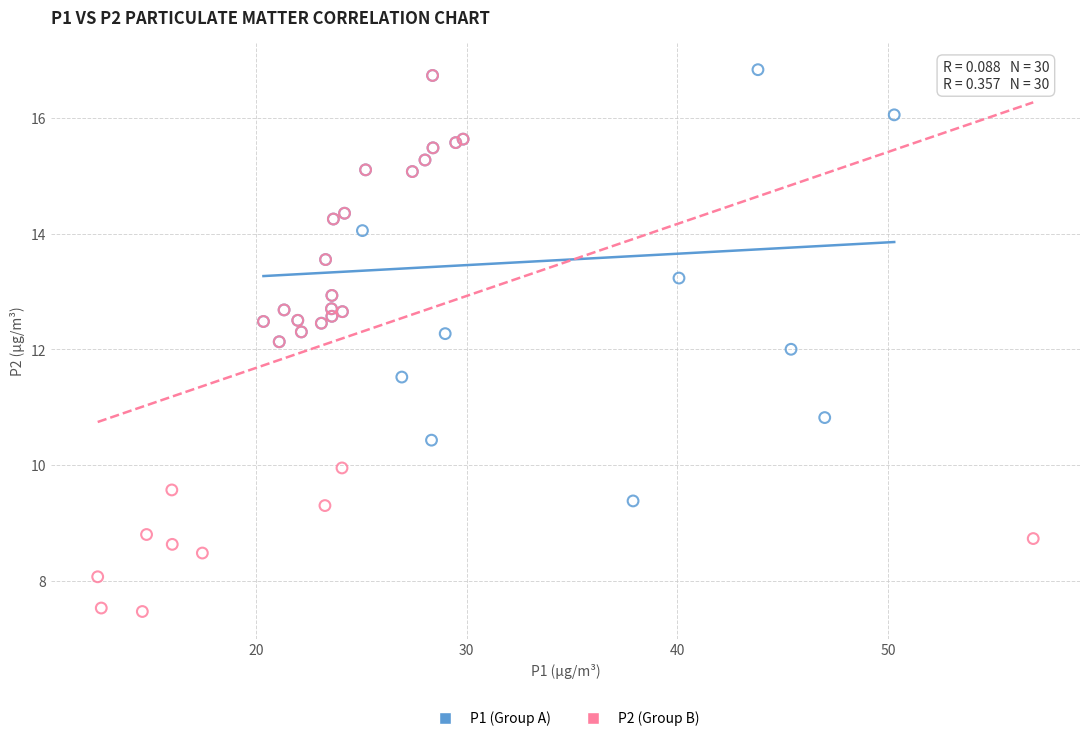

Which series contains the highest Y value?

P1 (Group A)